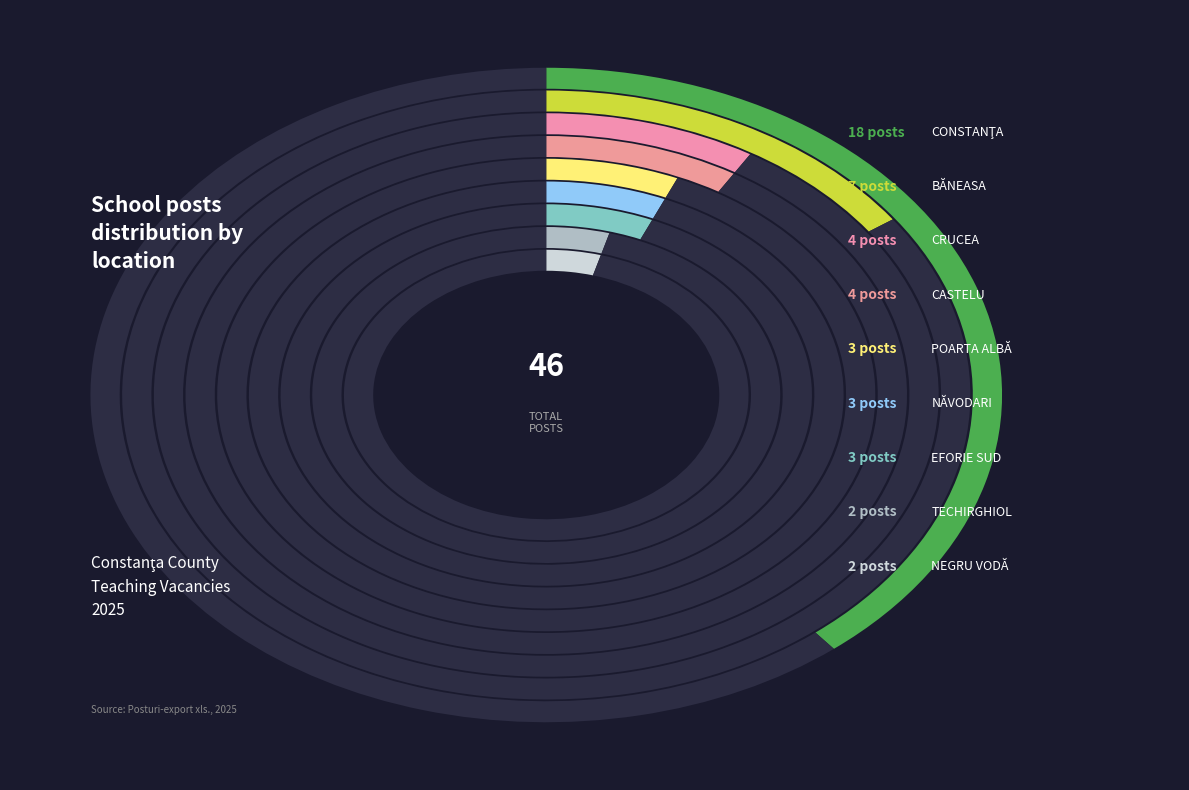

To the nearest percent, what is the average slice percentage?

11%